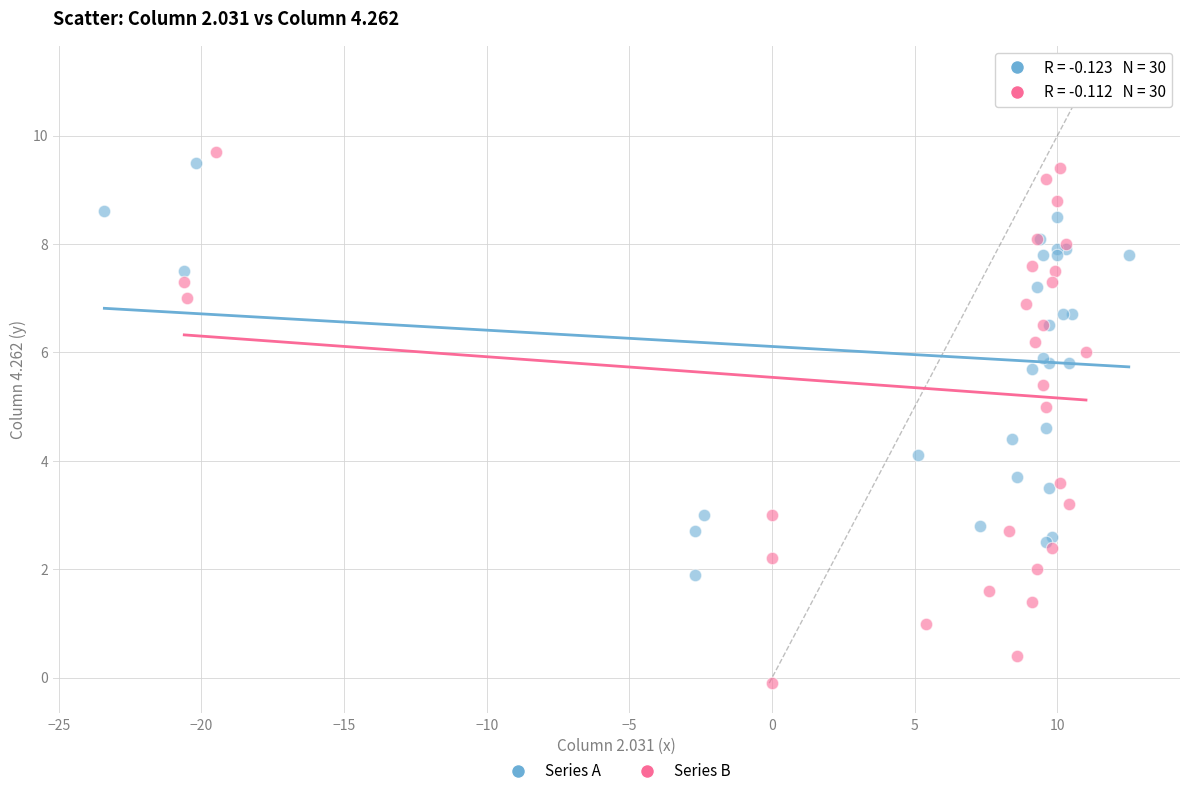

Which series has the largest Y range (max minus min)?

Series B